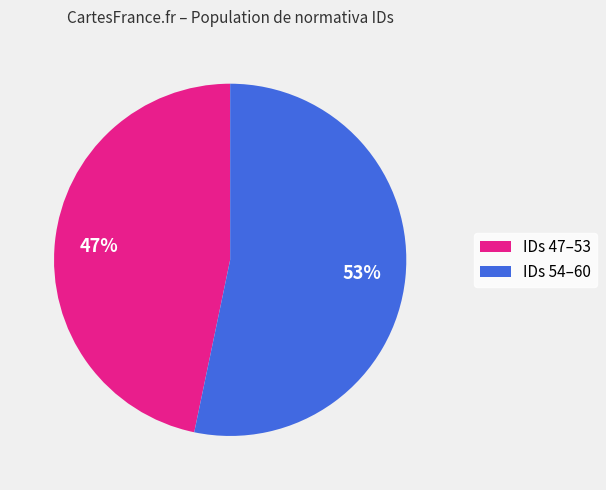

To the nearest percent, what is the average slice percentage?

50%